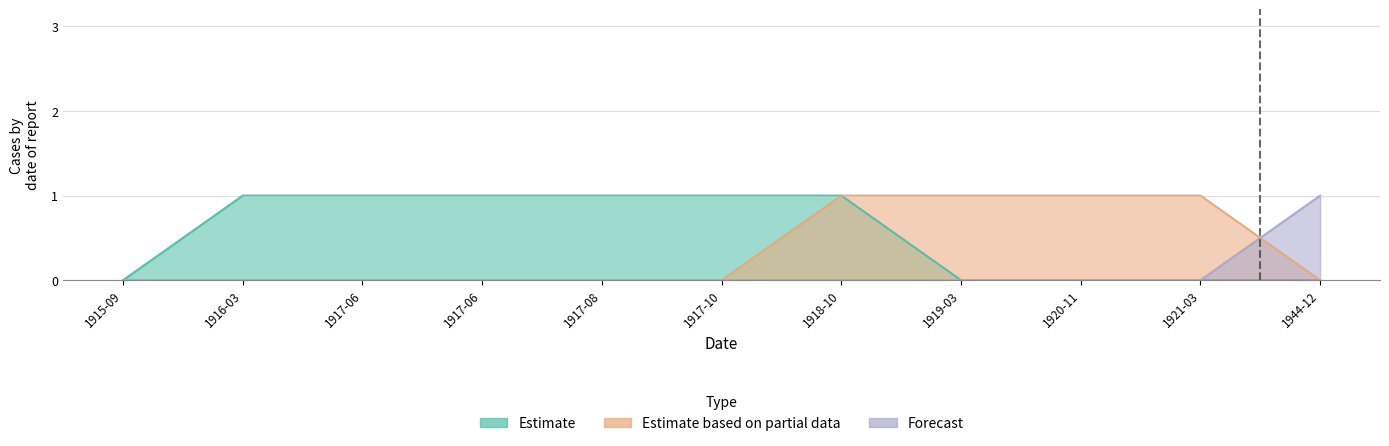

What is the difference between the maximum and minimum values in the Forecast series?

1